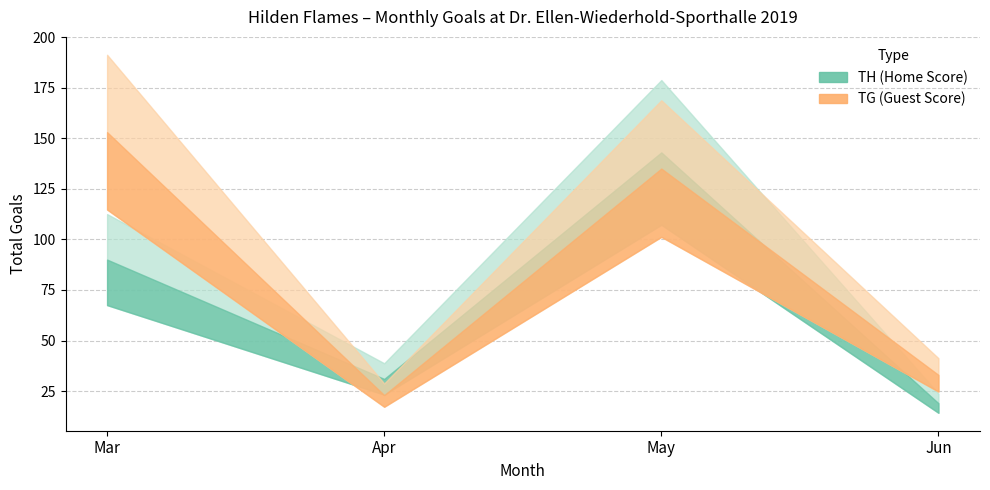

The value of TG (Guest Score) at 2019-09 is 84. True or false?

False